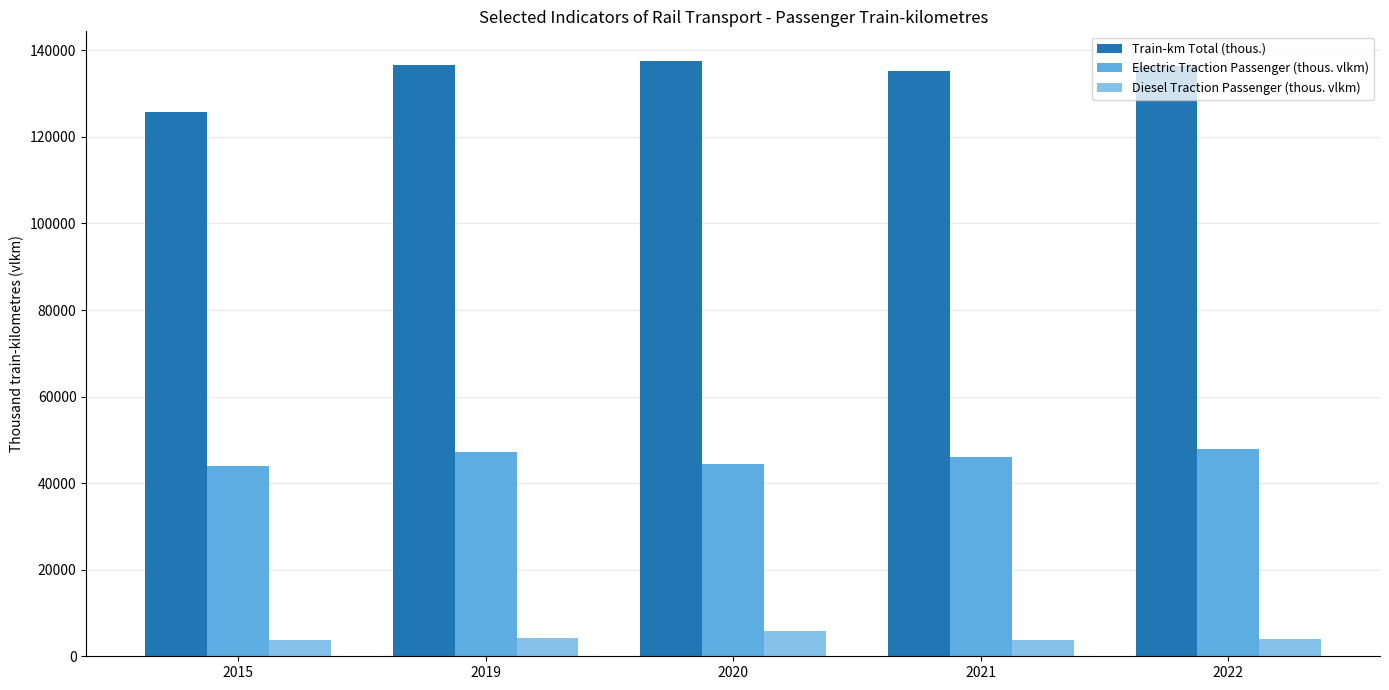

Rank the series by their average value, from highest to lowest.

Train-km Total (thous.), Electric Traction Passenger (thous. vlkm), Diesel Traction Passenger (thous. vlkm)